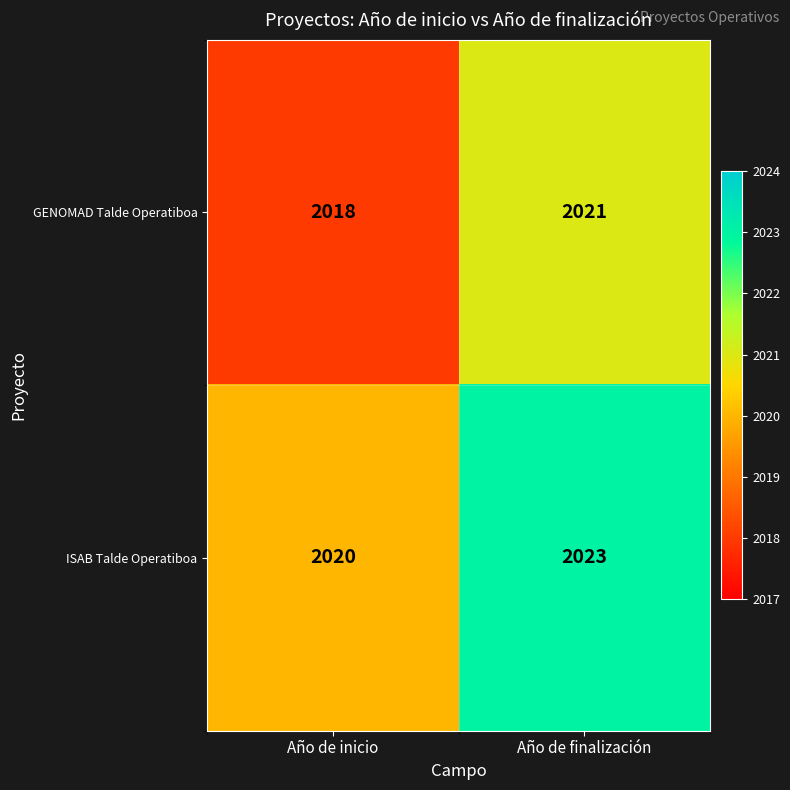

Rank the categories by GENOMAD Talde Operatiboa value from highest to lowest.

Año de finalización, Año de inicio